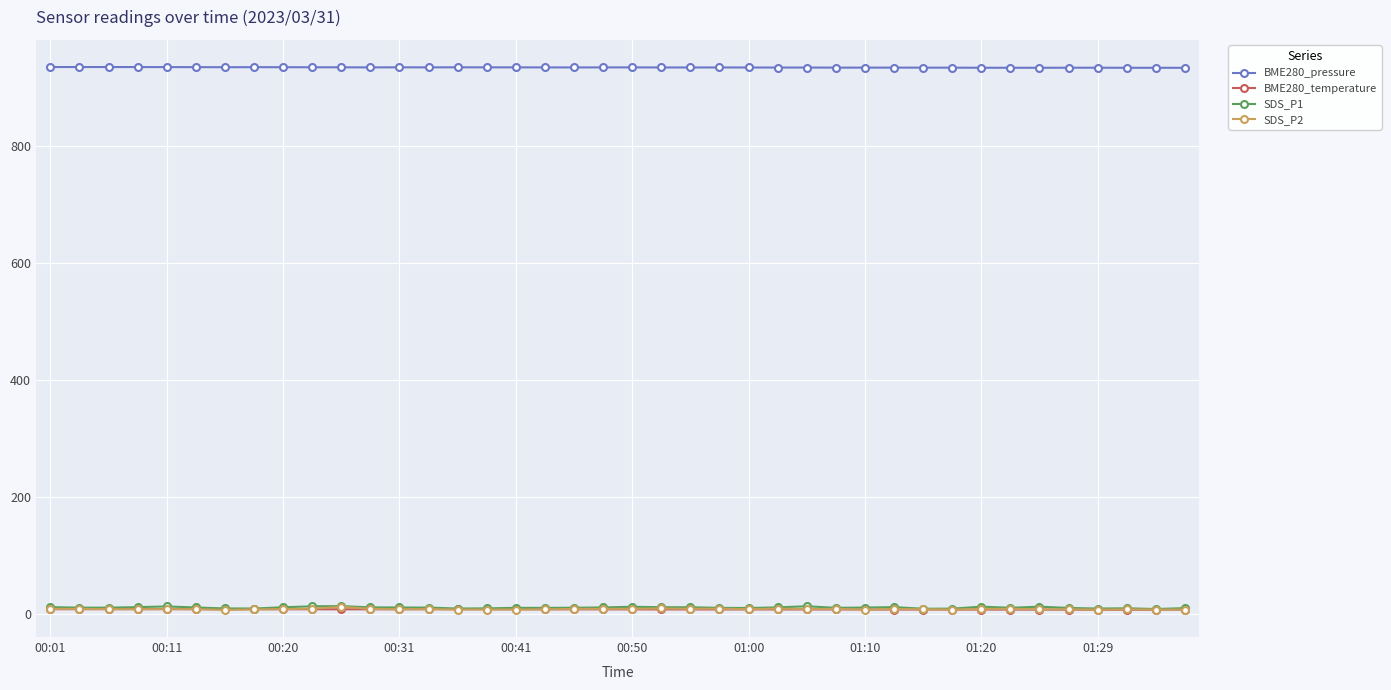

How many lines are shown in the chart?

4